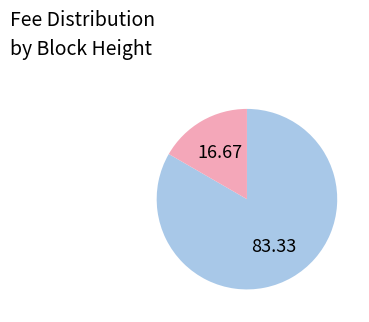

Is there any slice that represents more than half of the pie?

Yes